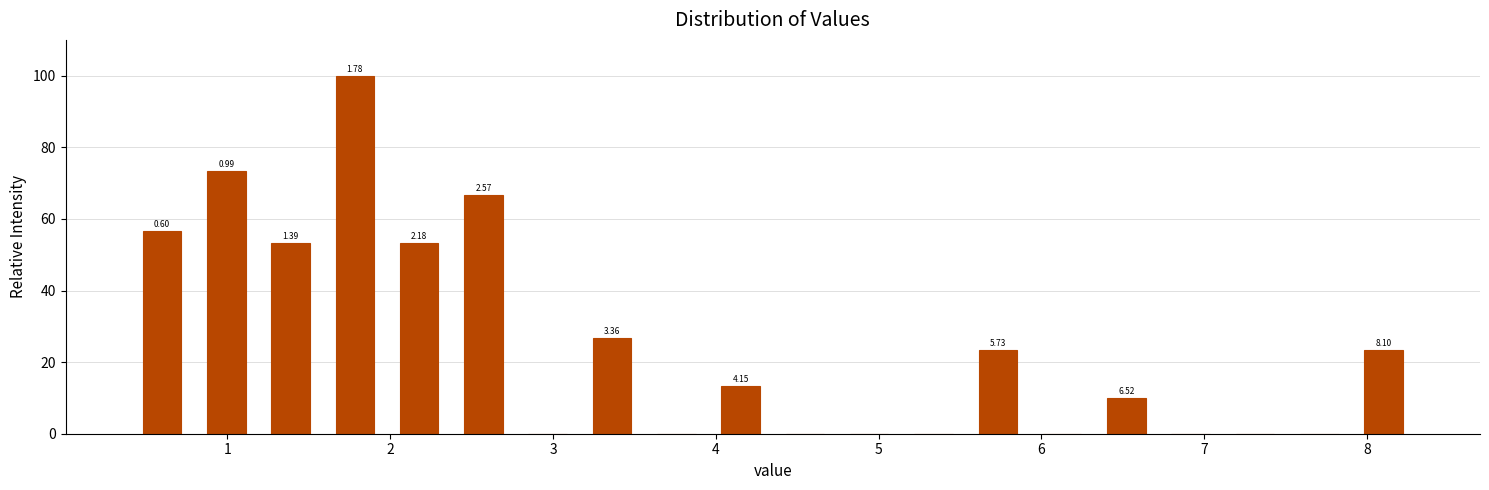

Around what value on the x-axis is the tallest bar? Give the approximate position of its centre, as read against the axis.

1.8